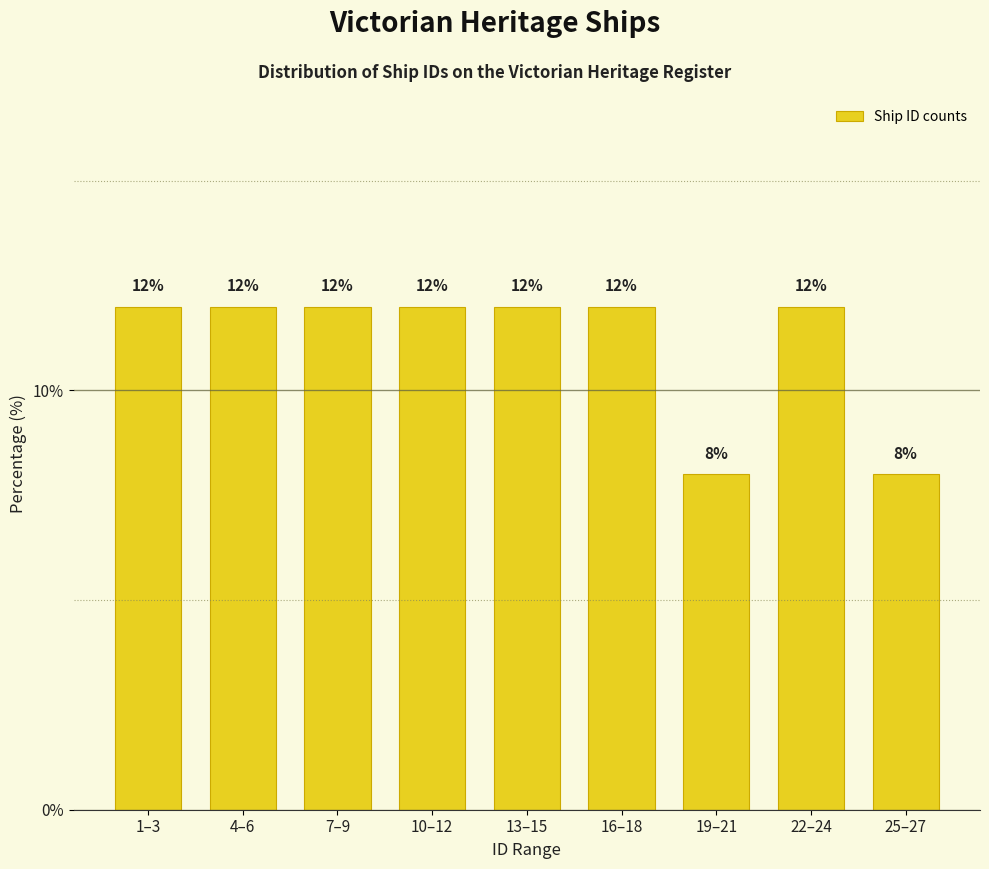

Reading right to left, list all the values displayed in this chart.

25–27=8	22–24=12	19–21=8	16–18=12	13–15=12	10–12=12	7–9=12	4–6=12	1–3=12